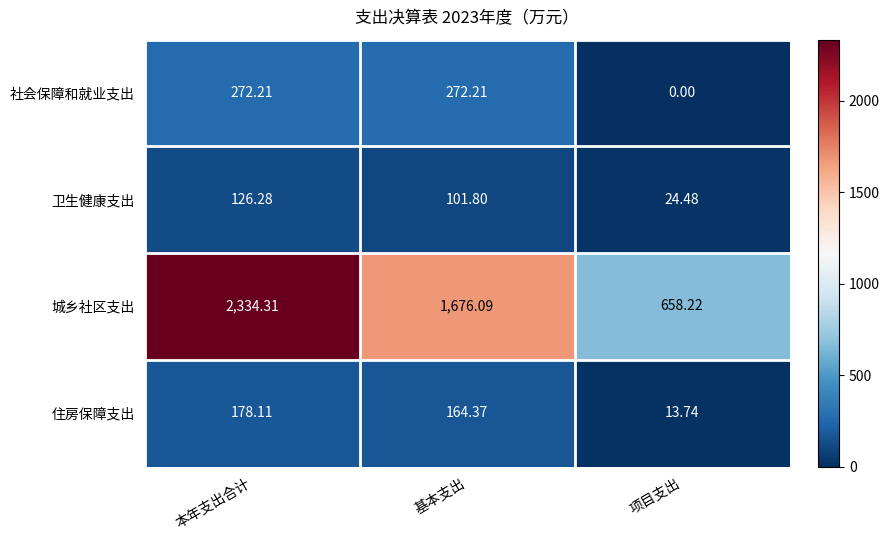

Which series has the largest range (max minus min)?

城乡社区支出